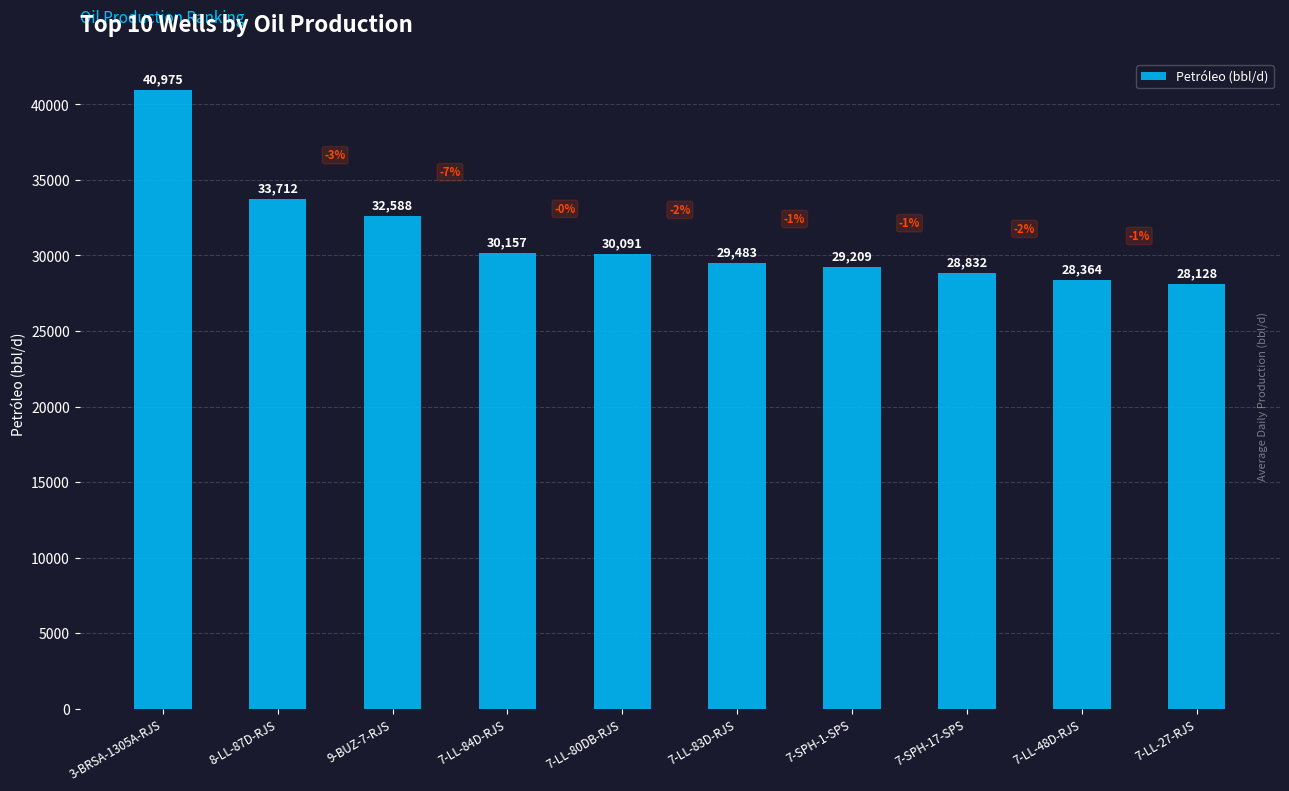

What is the change in value from 7-LL-83D-RJS to 7-LL-48D-RJS?

-1119.8